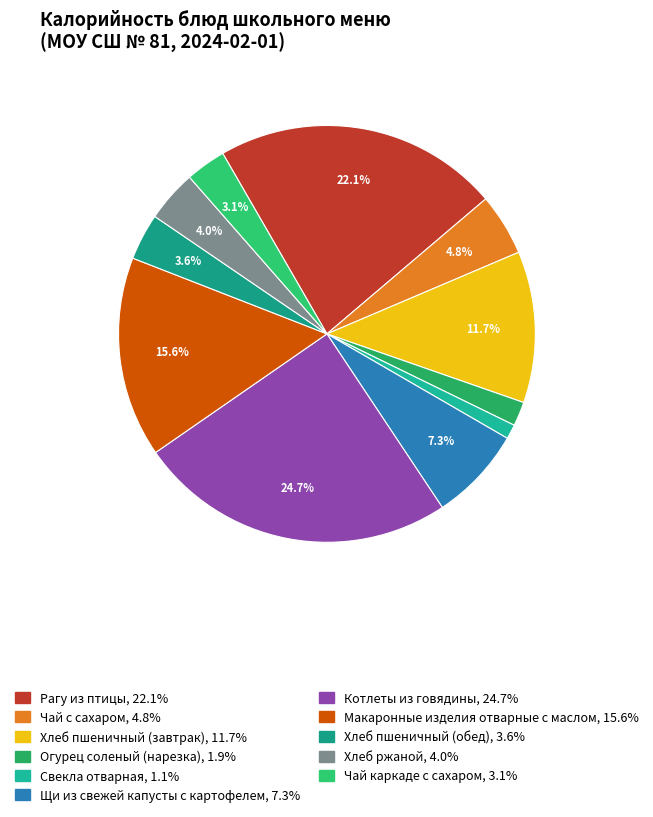

How much of the chart is everything except Хлеб ржаной?

96.0%